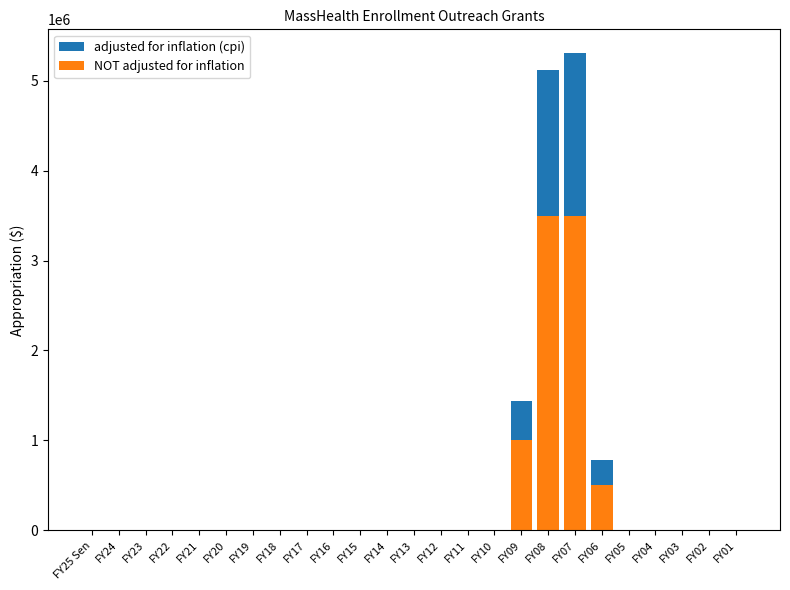

What are all the series names shown in the legend?

adjusted for inflation (cpi), NOT adjusted for inflation